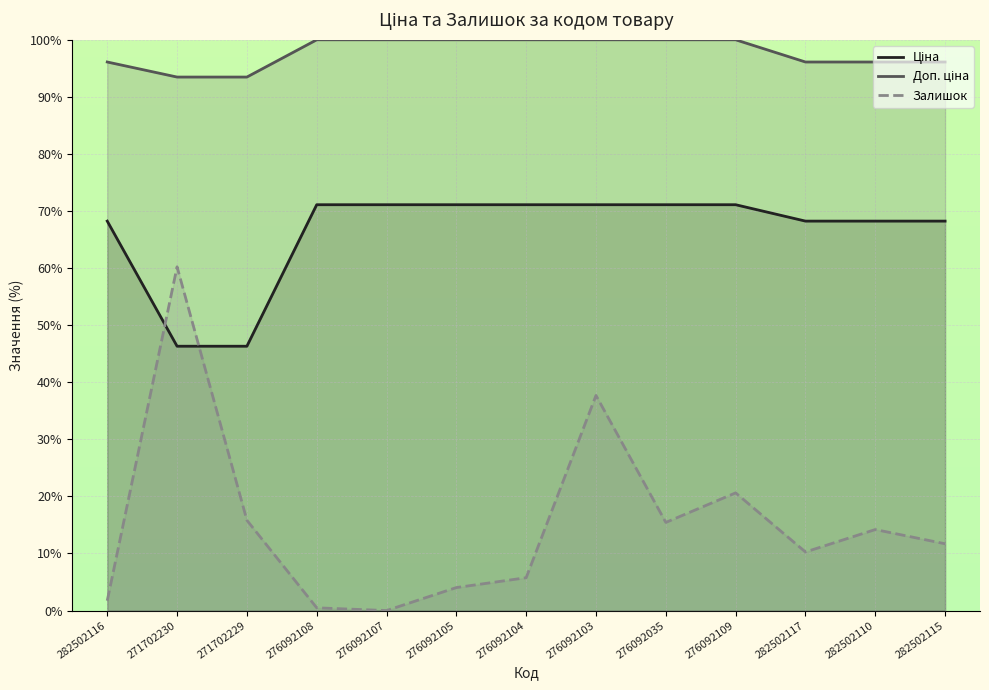

List the series in order of their peak value, highest first.

Доп. ціна, Ціна, Залишок